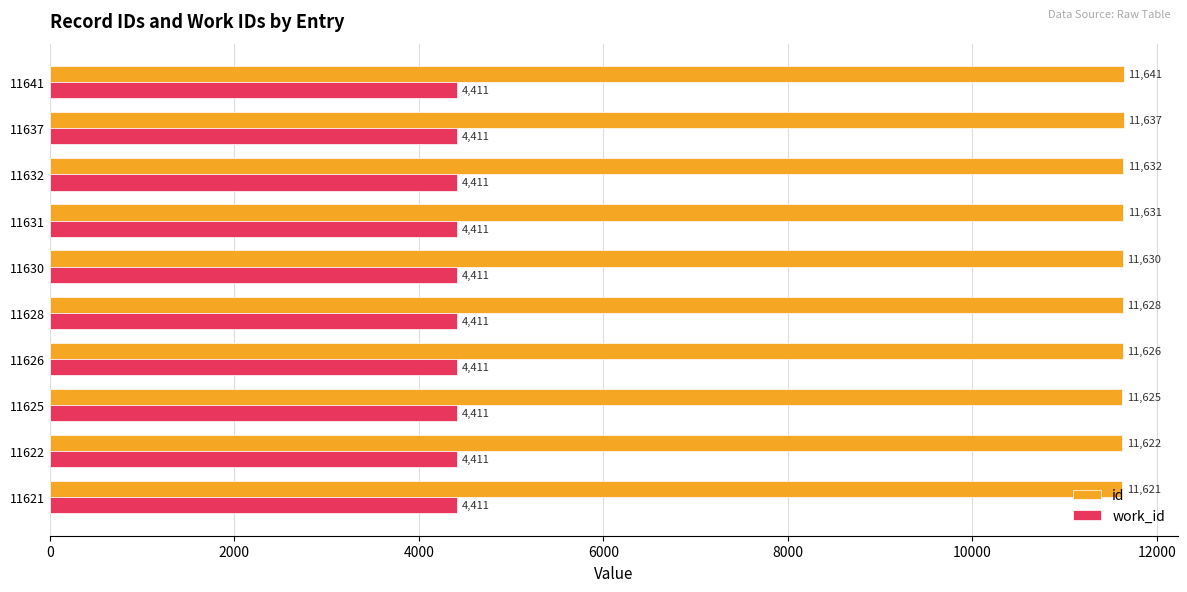

What is the total value across all series at 11621?

16032